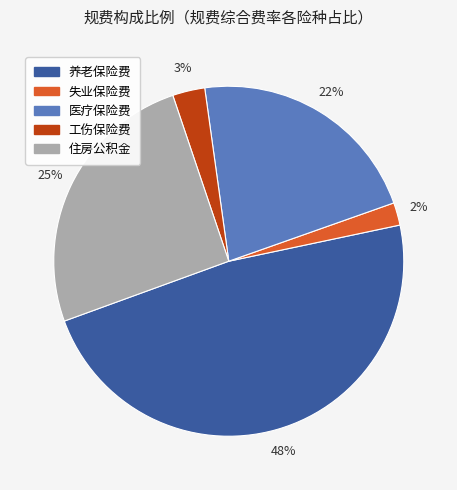

To the nearest percent, what is the difference between the largest and smallest slice percentages?

46%